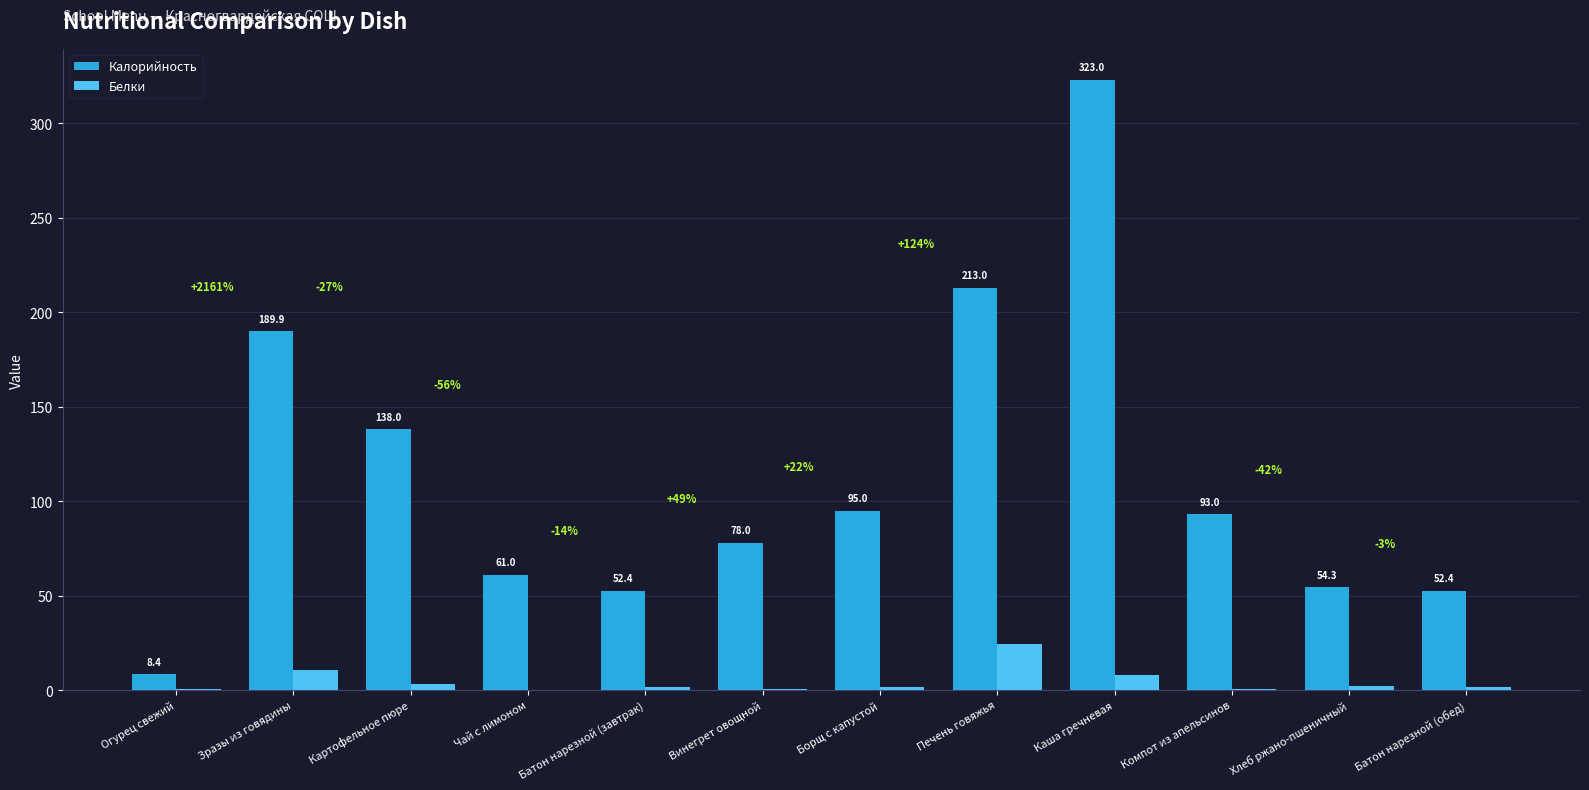

Between Печень говяжья and Каша гречневая, which series saw the biggest shift?

Калорийность